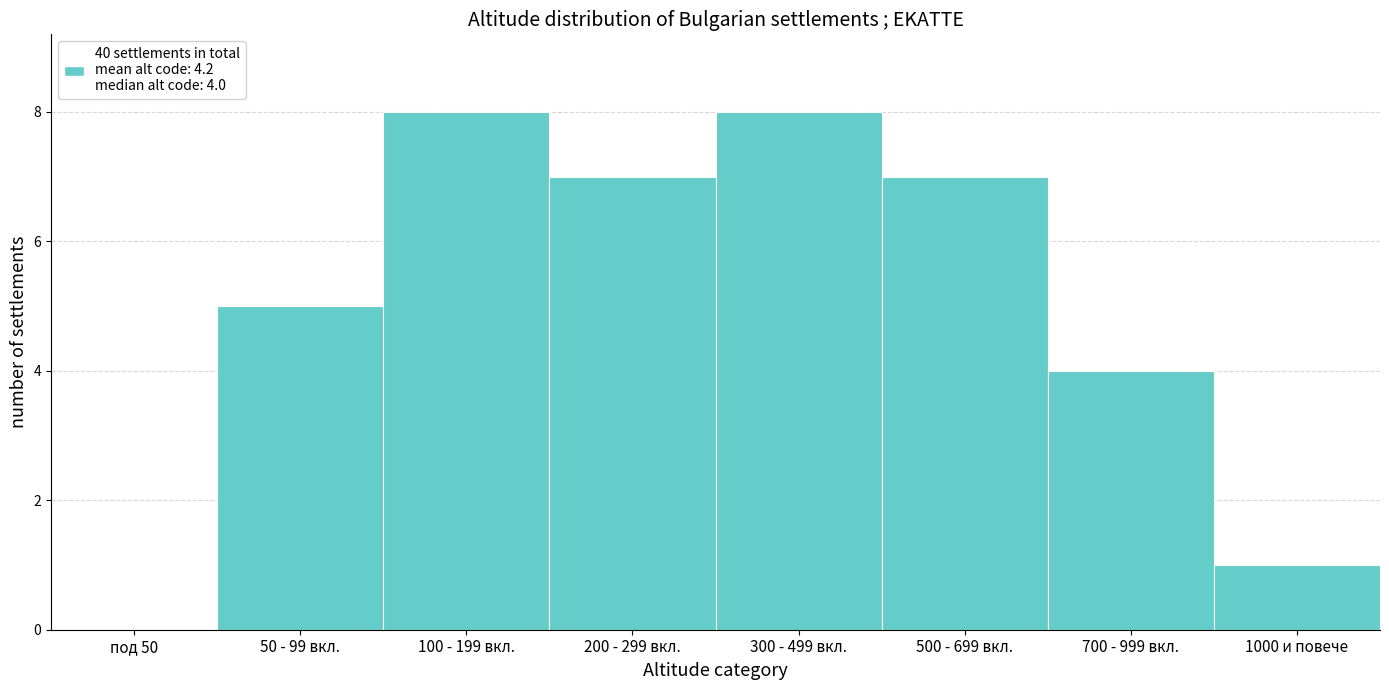

Reading left to right, extract all data points from this chart.

под 50=0	50 - 99 вкл.=5	100 - 199 вкл.=8	200 - 299 вкл.=7	300 - 499 вкл.=8	500 - 699 вкл.=7	700 - 999 вкл.=4	1000 и повече=1